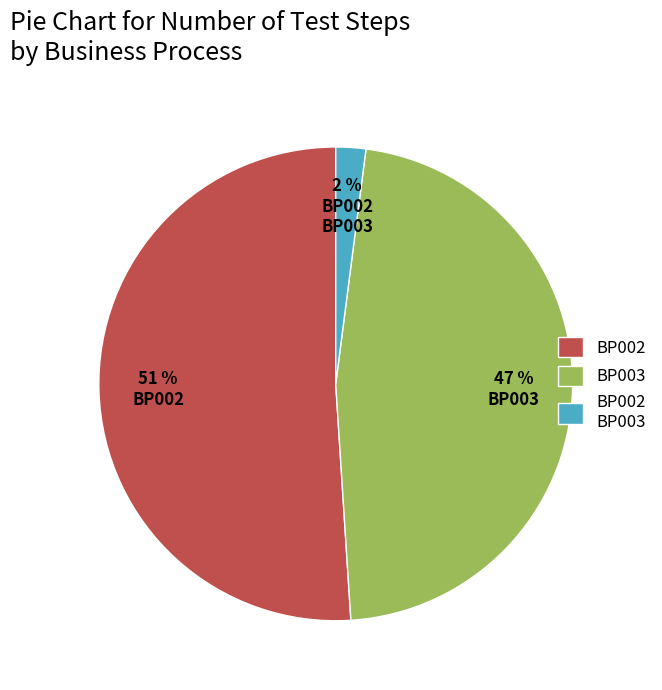

Rank the categories by value from lowest to highest.

BP002 BP003, BP003, BP002